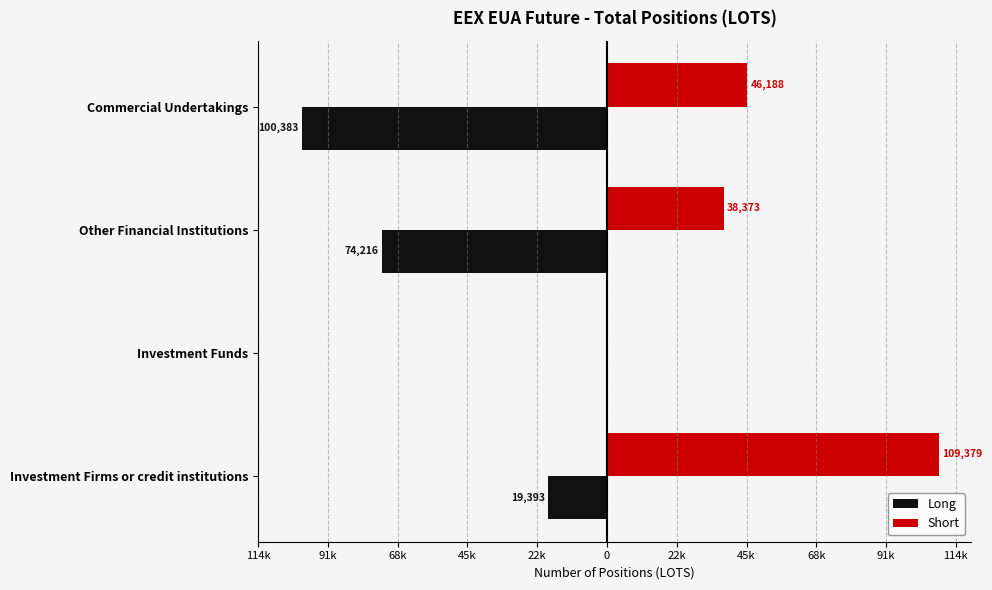

What are all the series names shown in the legend?

Long, Short